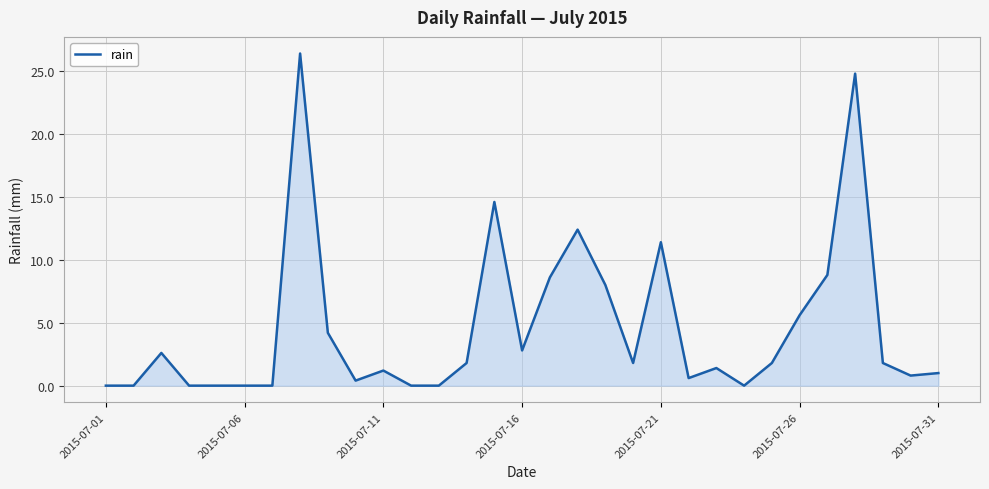

Count the number of data series in this chart.

1